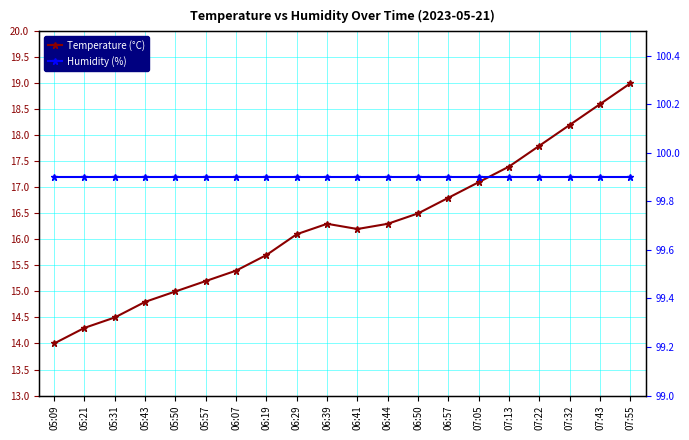

Which category has the highest value in the Humidity (%) series?

05:09